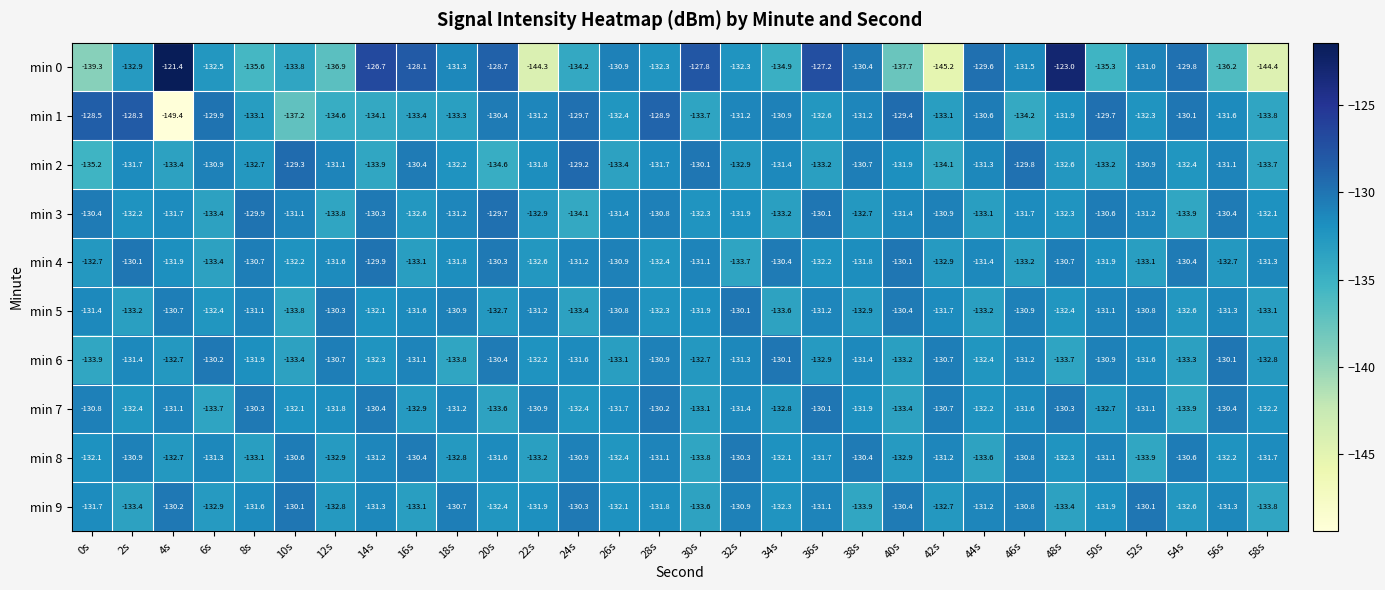

What is the average value of the min 2 series?

-132.0